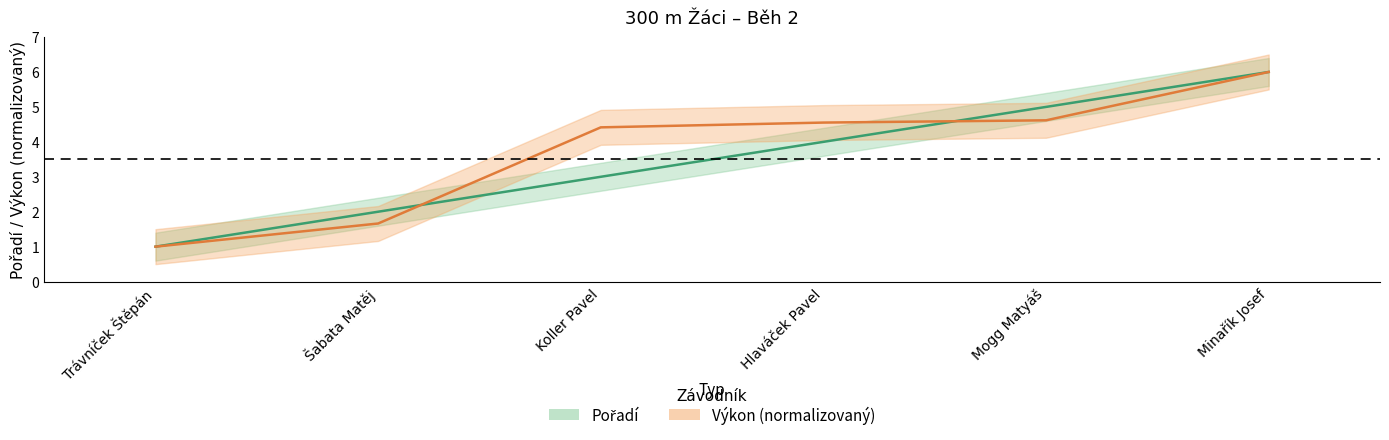

What is the difference between the second highest and minimum values in the Výkon series?

3.6